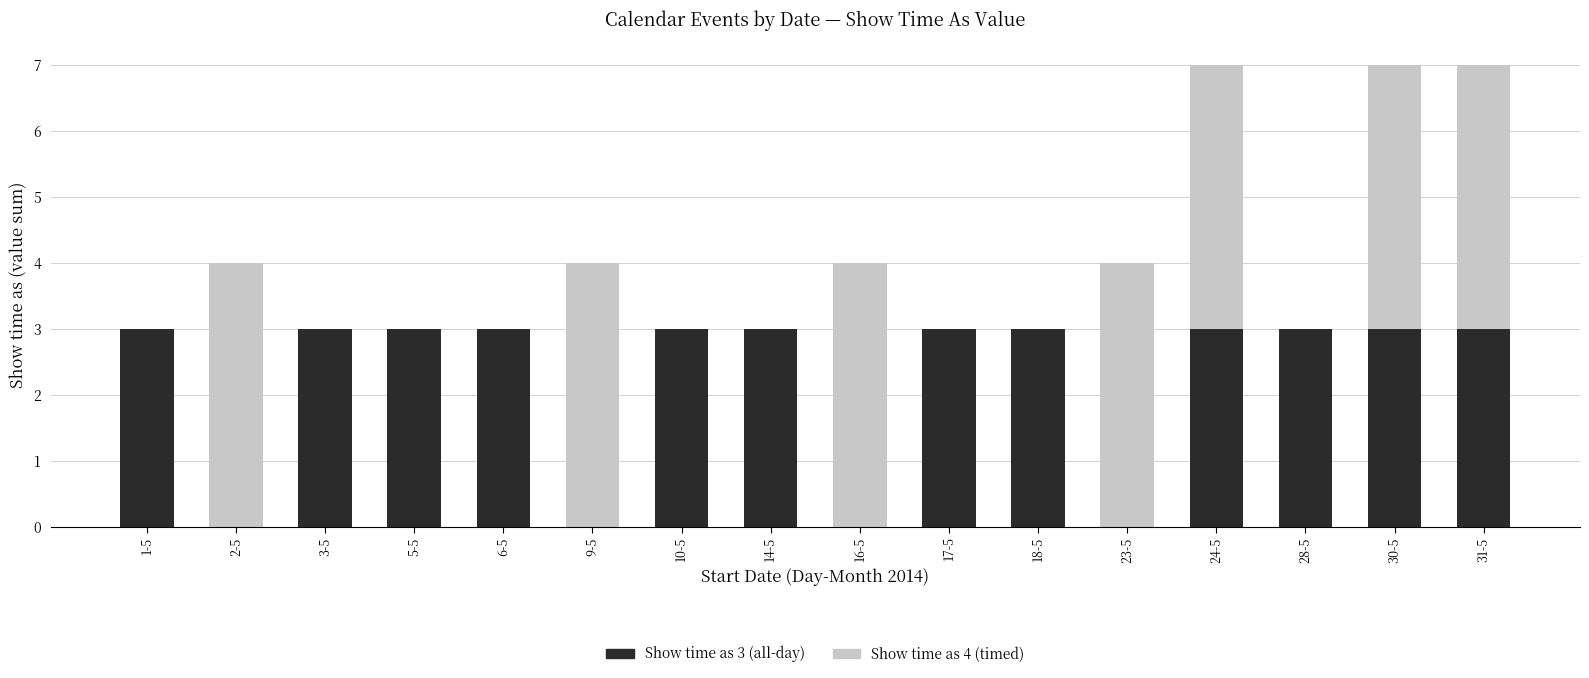

The value of Show time as 3 (all-day) at 9-5 is -2. True or false?

False